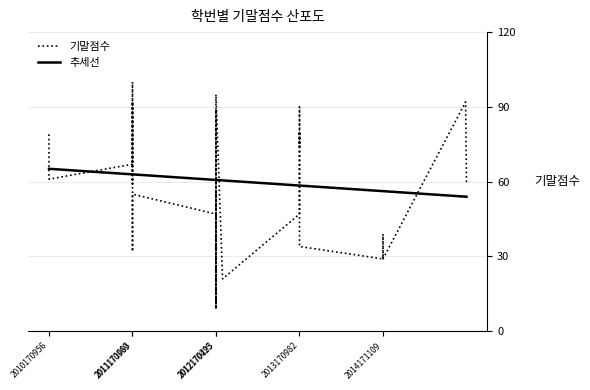

Rank the series by their maximum value, from highest to lowest.

기말점수, 추세선